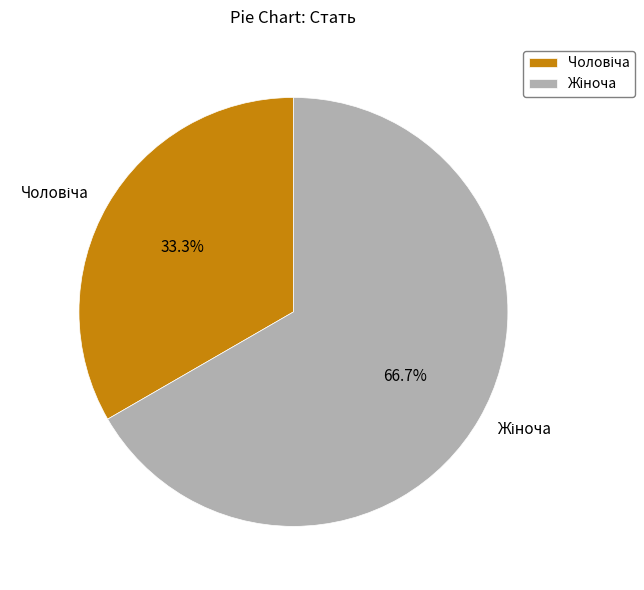

To the nearest percent, what is the average slice percentage?

50%